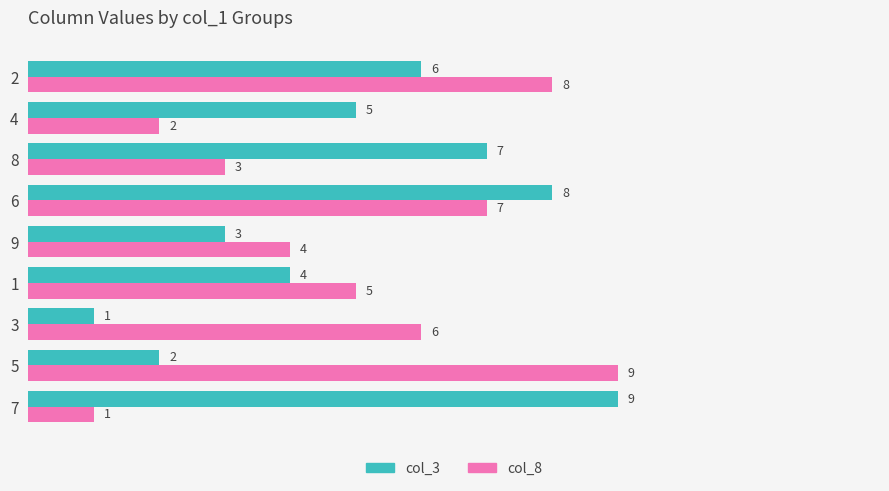

What is the total value across all series at 4?

7